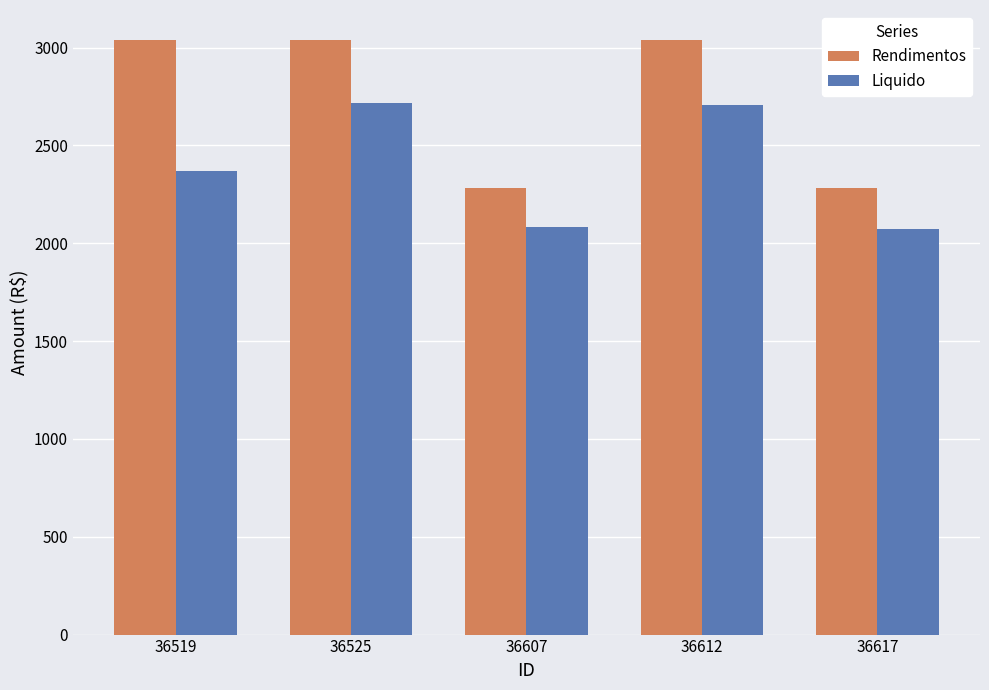

What are all the series names shown in the legend?

Rendimentos, Liquido